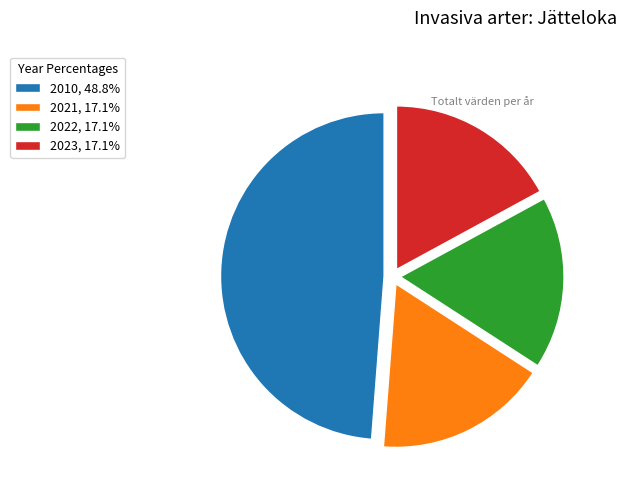

Does any single category account for the majority?

No